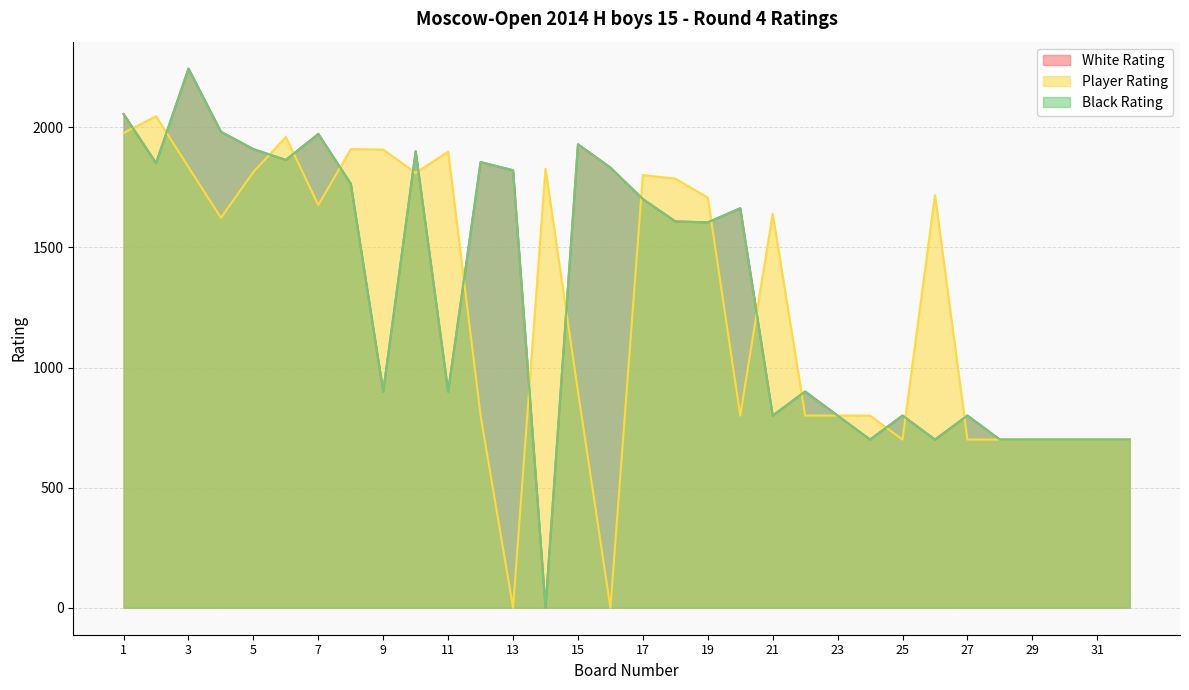

True or false: White Rating and Black Rating intersect in this chart.

False